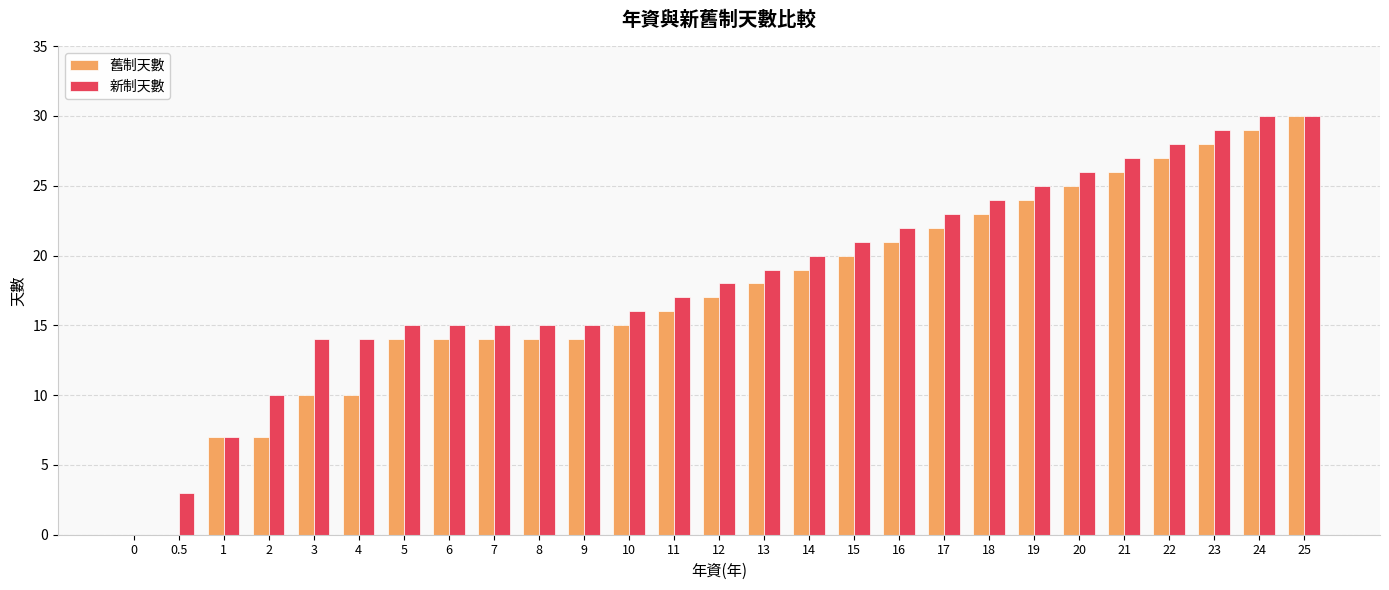

What is the greatest value displayed?

30